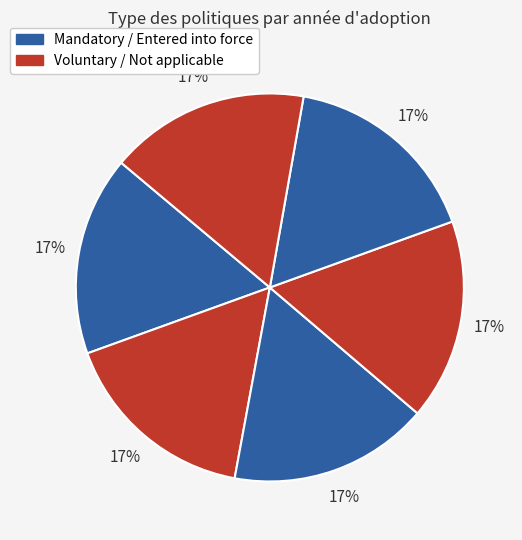

How many slices are in this pie chart?

6